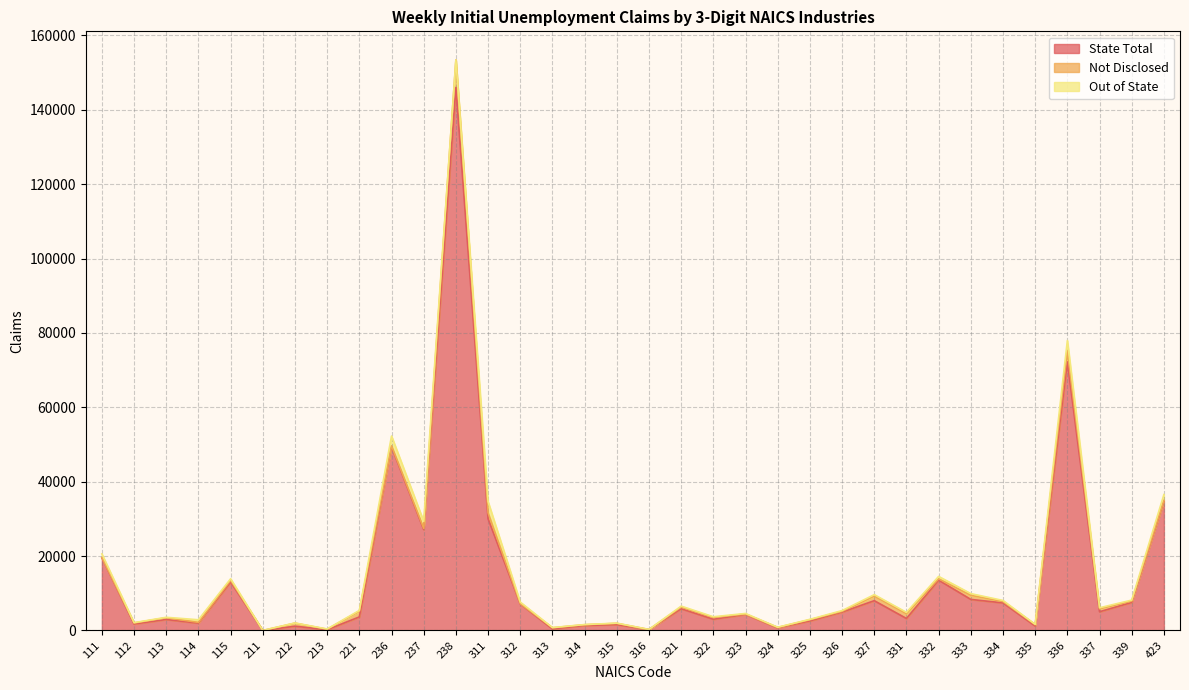

True or false: Not Disclosed and State Total cross at least once.

False